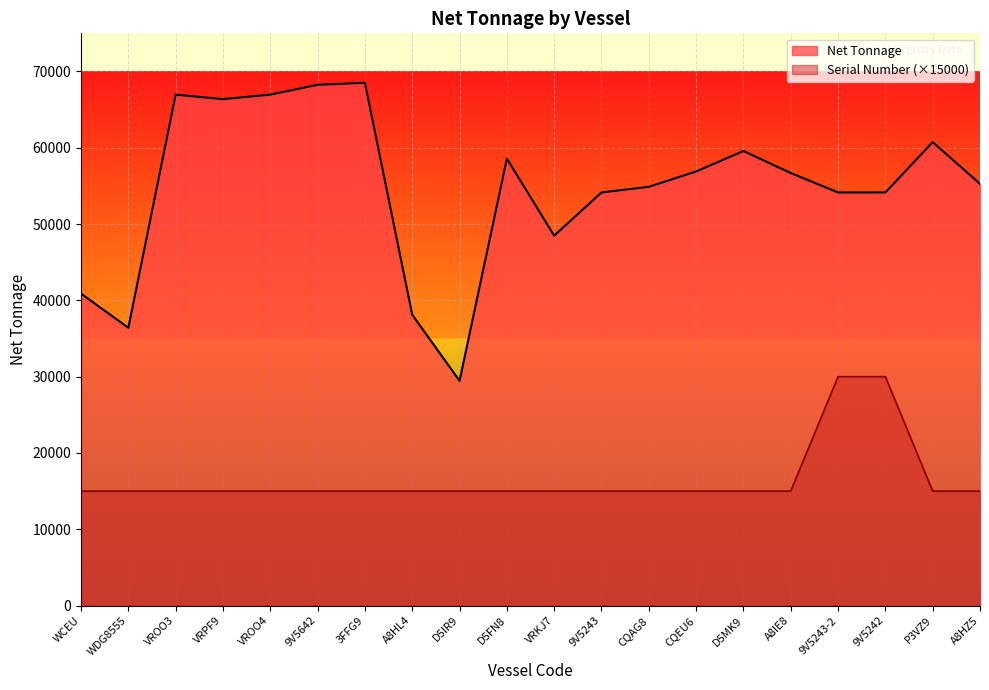

True or false: Net Tonnage and Serial Number cross at least once.

False